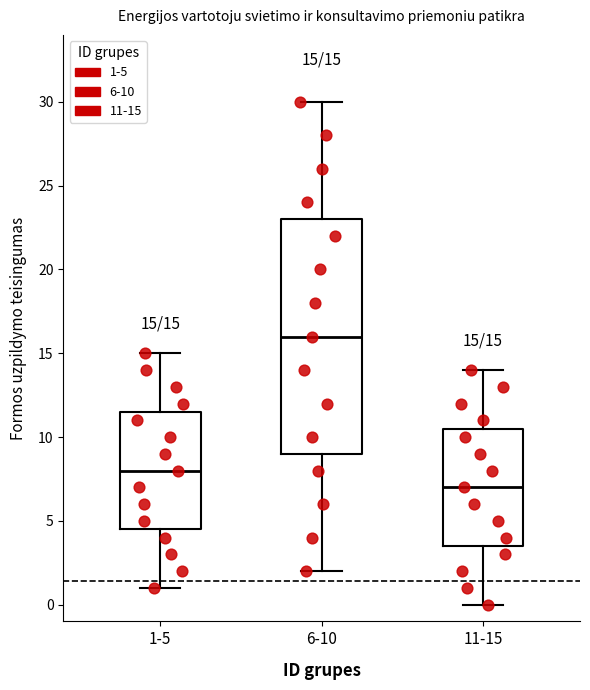

Which box is the tallest, from its lower edge to its upper edge?

6-10